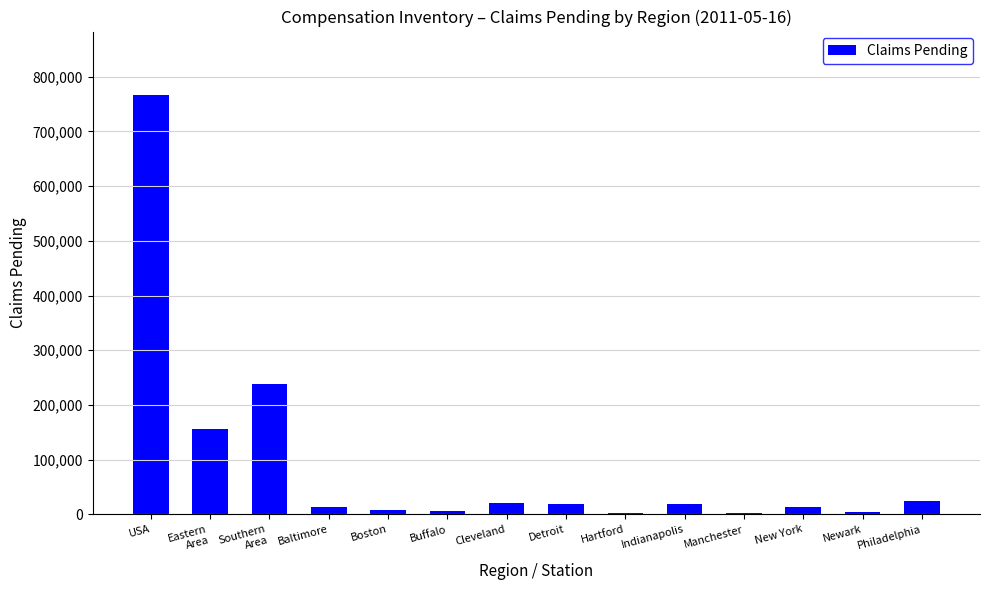

Where is the data nearest to the value 384843?

Southern
Area